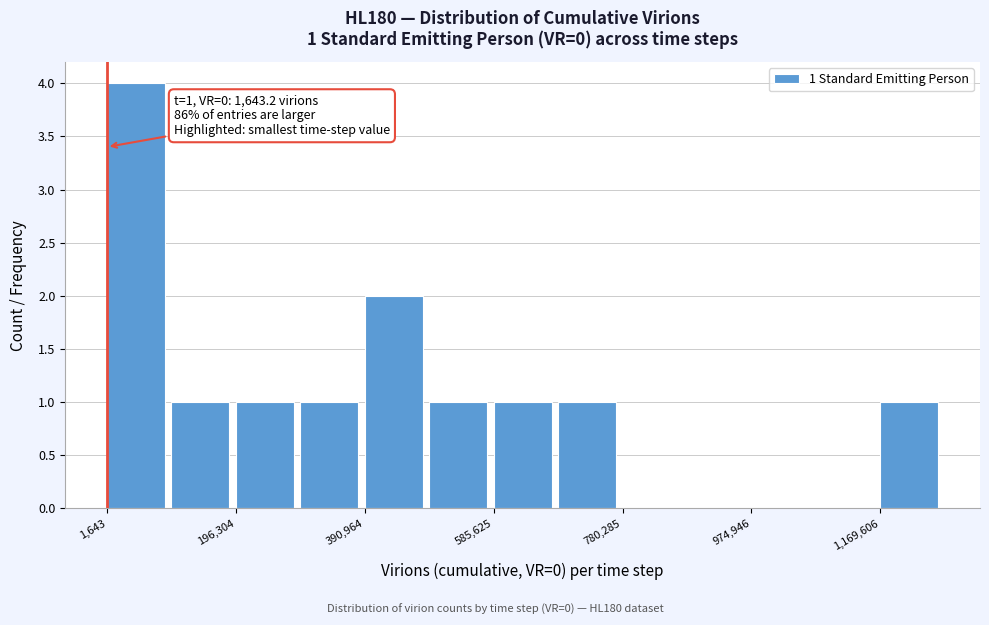

Over which range of the x-axis is the bar tallest?

0 to 100000